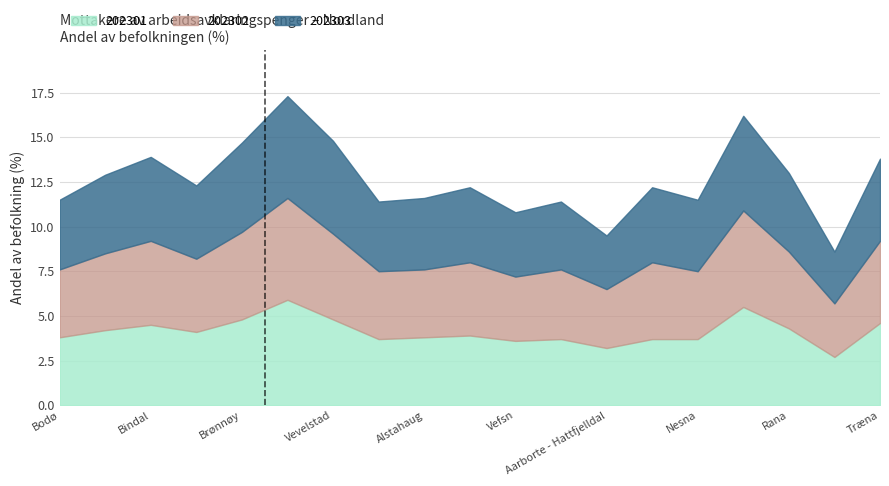

Which category has the lowest value in the 202302 series?

1834 Lurøy